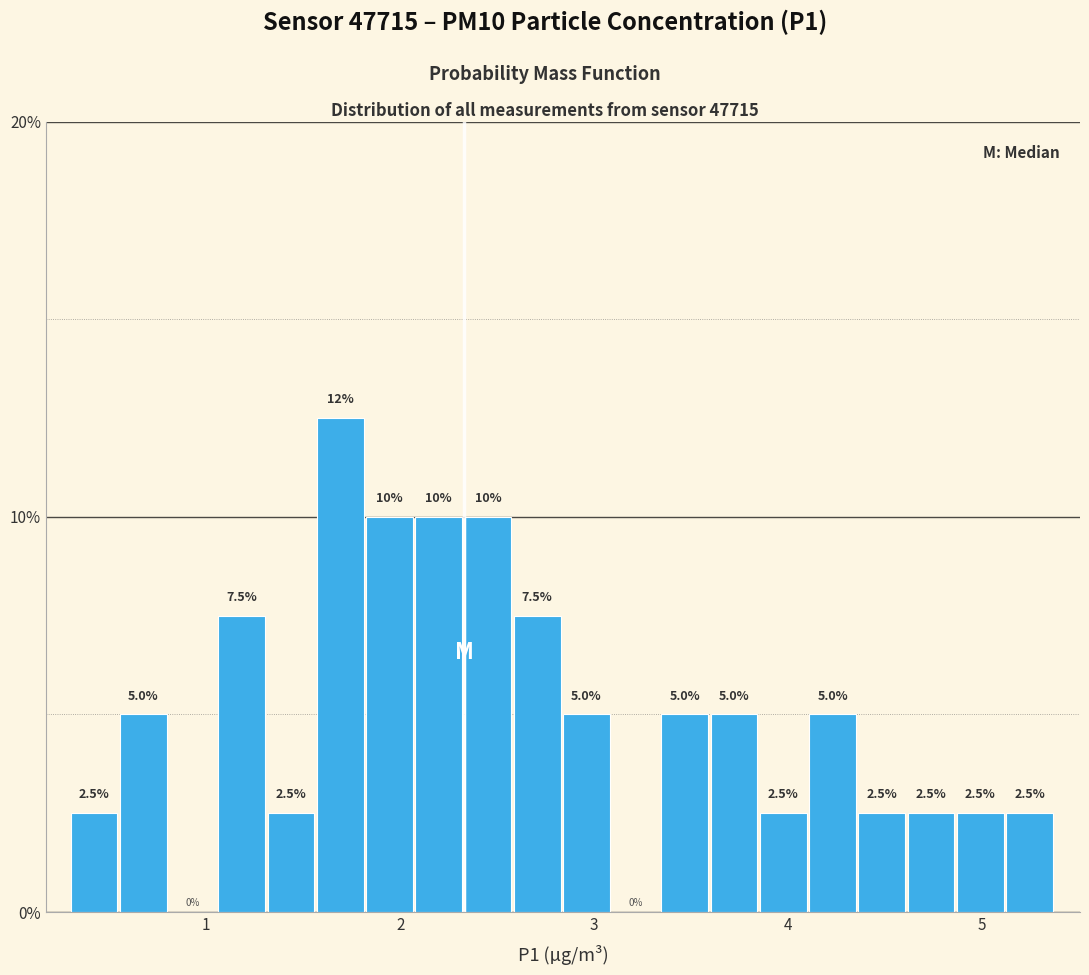

Around what value on the x-axis is the tallest bar? Give the approximate position of its centre, as read against the axis.

1.7